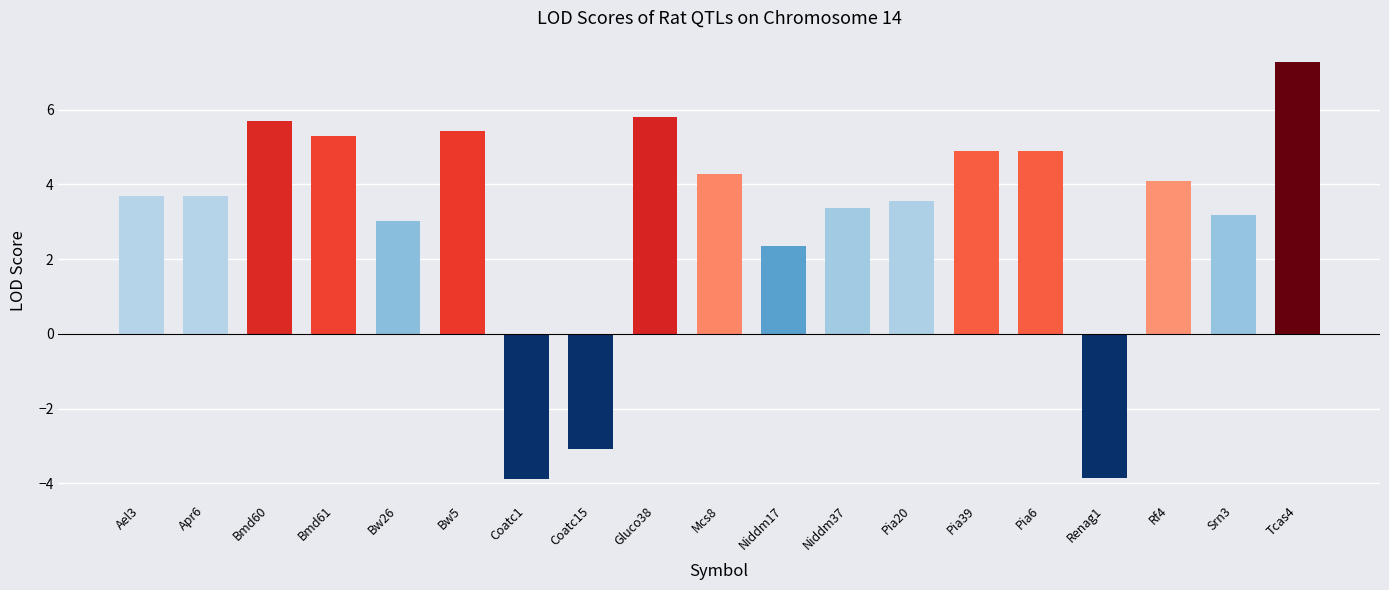

What is the difference between the maximum and second lowest values?

11.1